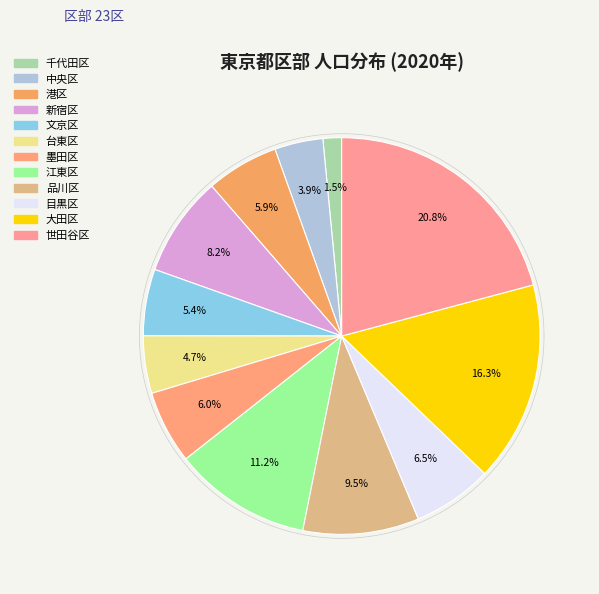

Approximately how many times larger is the value at 世田谷区 compared to 千代田区?

13.7